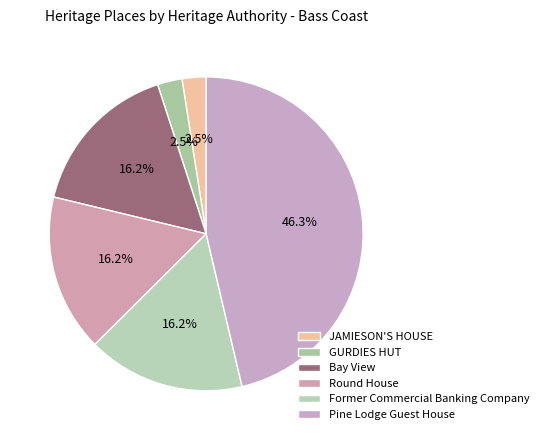

Count the number of slices in the pie.

6